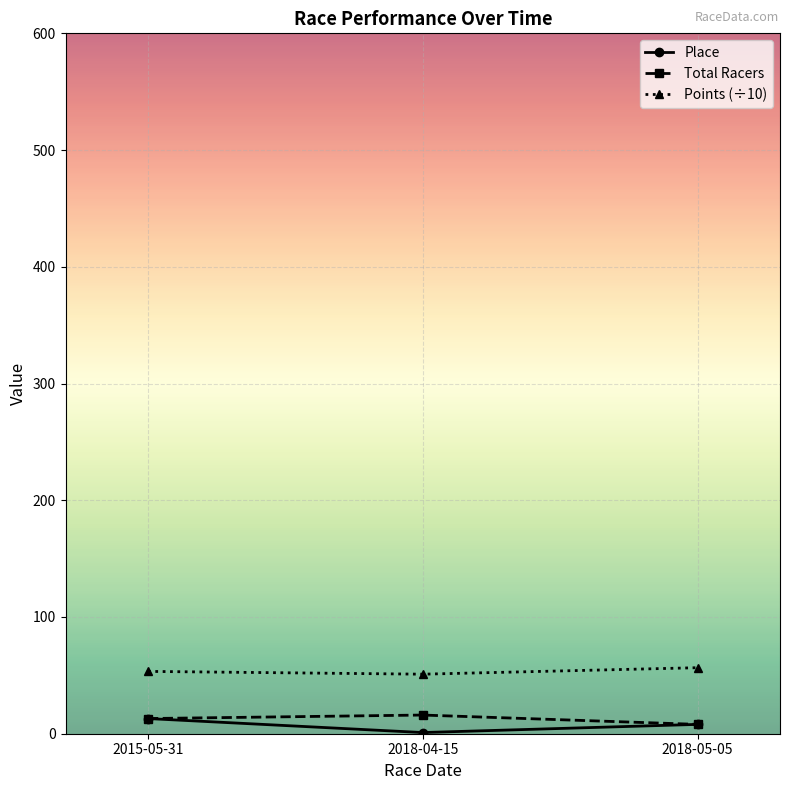

What is the difference between the maximum and minimum values in the Points (÷10) series?

5.6